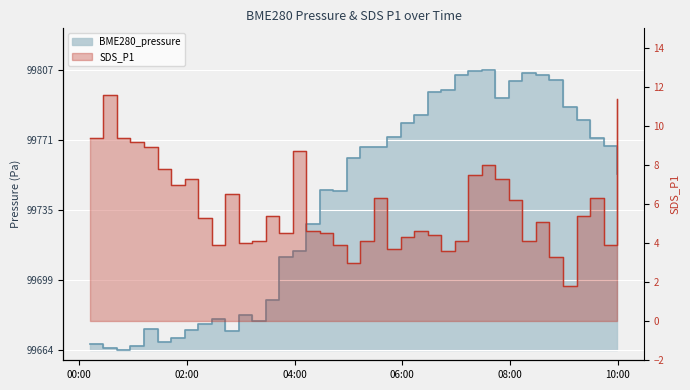

List the labels in order of SDS_P1 value, largest first.

2023/07/31 00:26:54, 2023/07/31 09:59:45, 2023/07/31 00:11:50, 2023/07/31 00:41:57, 2023/07/31 00:57:00, 2023/07/31 01:12:07, 2023/07/31 03:57:57, 2023/07/31 07:28:46, 2023/07/31 01:27:17, 2023/07/31 07:13:42, 2023/07/31 01:57:24, 2023/07/31 07:43:51, 2023/07/31 01:42:21, 2023/07/31 02:42:37, 2023/07/31 05:28:17, 2023/07/31 09:29:21, 2023/07/31 07:58:54, 2023/07/31 03:27:50, 2023/07/31 09:14:18, 2023/07/31 02:12:30, 2023/07/31 08:29:01, 2023/07/31 04:13:00, 2023/07/31 06:13:28, 2023/07/31 03:42:54, 2023/07/31 04:28:04, 2023/07/31 06:28:32, 2023/07/31 05:58:25, 2023/07/31 03:12:47, 2023/07/31 05:13:14, 2023/07/31 06:58:39, 2023/07/31 08:13:58, 2023/07/31 02:57:40, 2023/07/31 02:27:33, 2023/07/31 04:43:07, 2023/07/31 09:44:40, 2023/07/31 05:43:22, 2023/07/31 06:43:36, 2023/07/31 08:44:06, 2023/07/31 04:58:11, 2023/07/31 08:59:14